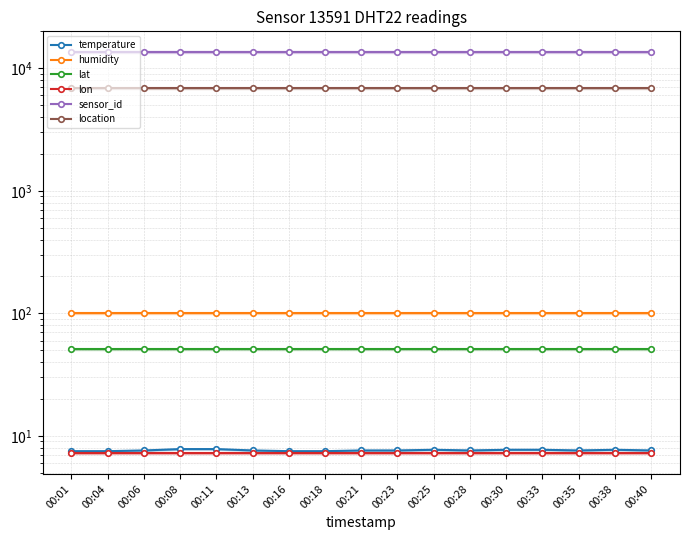

List the series in order of their peak value, highest first.

sensor_id, location, humidity, lat, temperature, lon